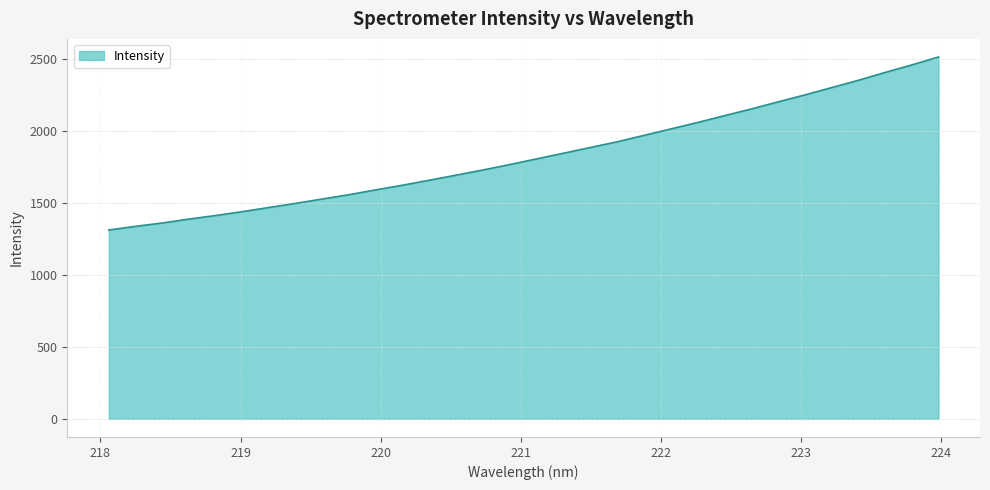

What is the greatest value displayed?

2515.0